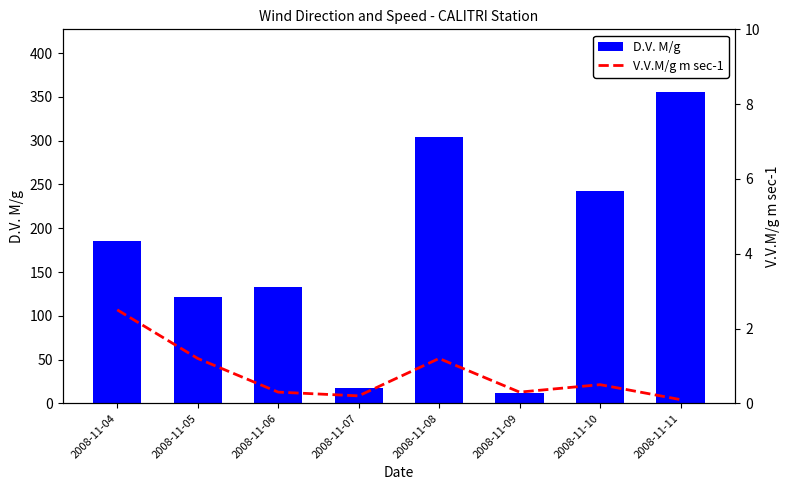

Is it true that D.V. M/g equals 12.0 at 2008-11-09?

True